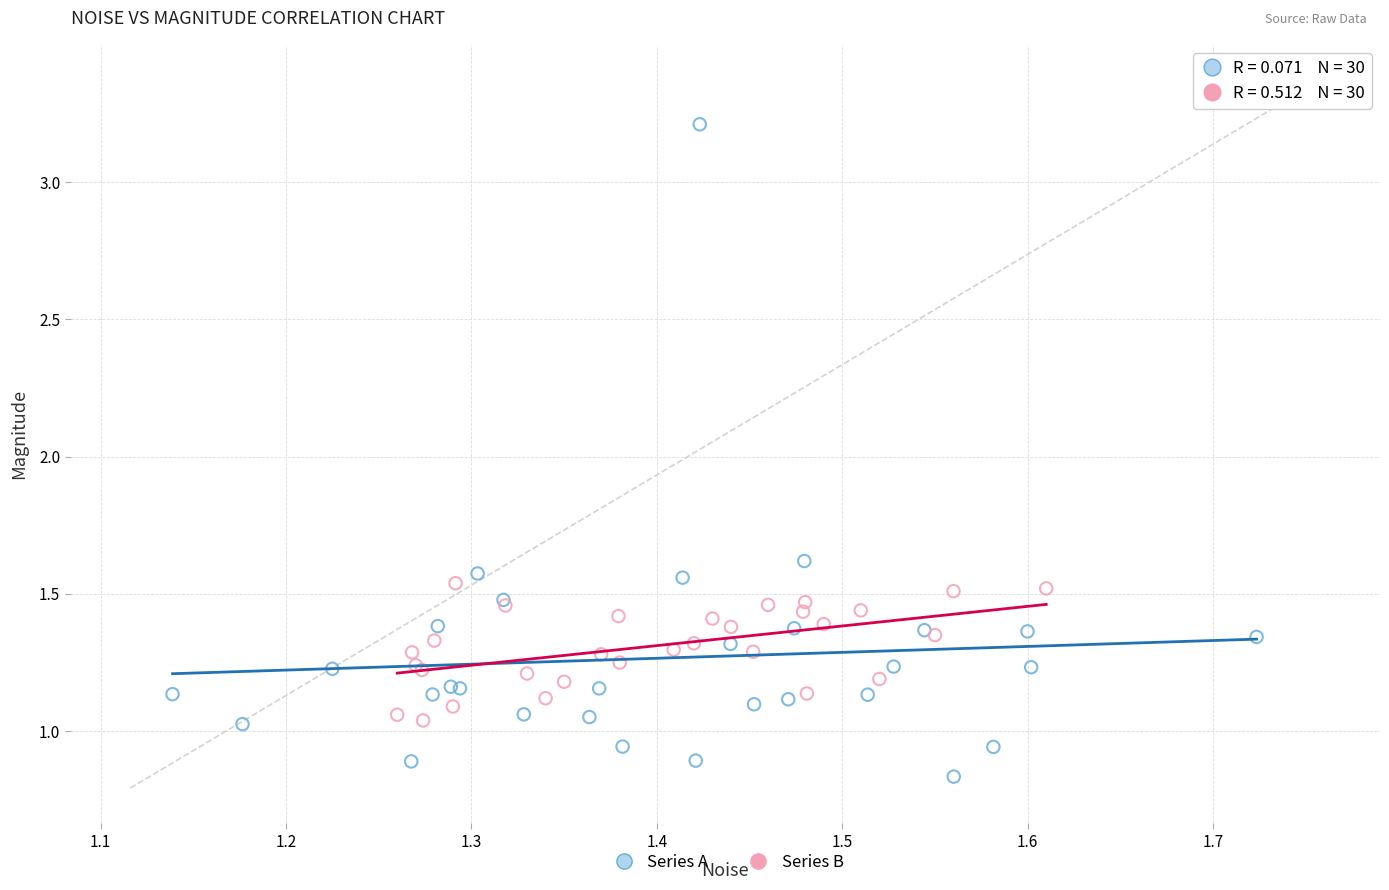

What are all the series names shown in the legend?

Series A, Series B